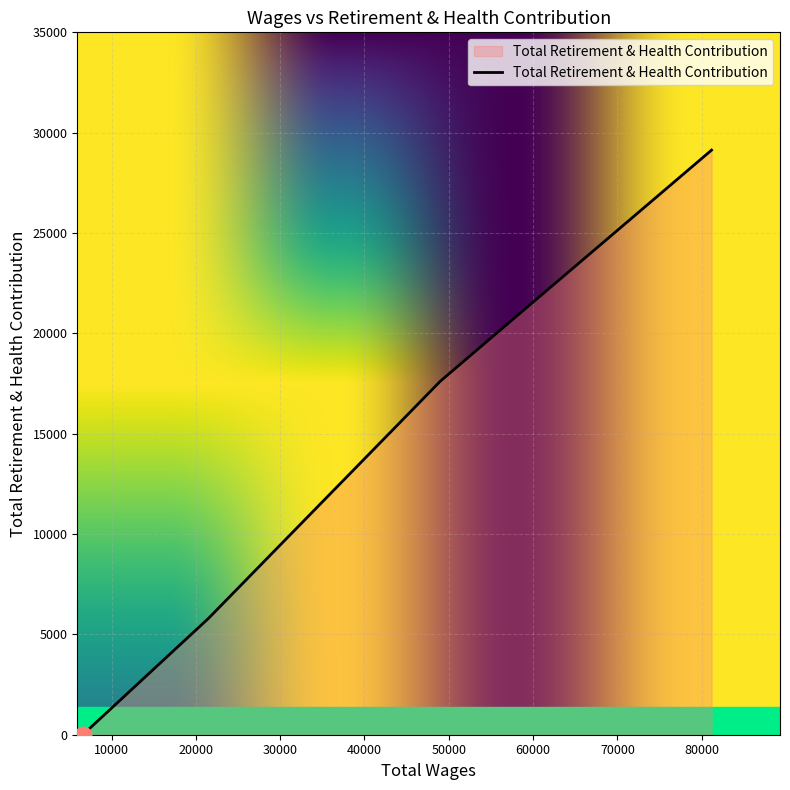

List the labels in order of value, smallest first.

6600.0, 6600.0, 6600.0, 6600.0, 6600.0, 21498.0, 49007.0, 81164.0